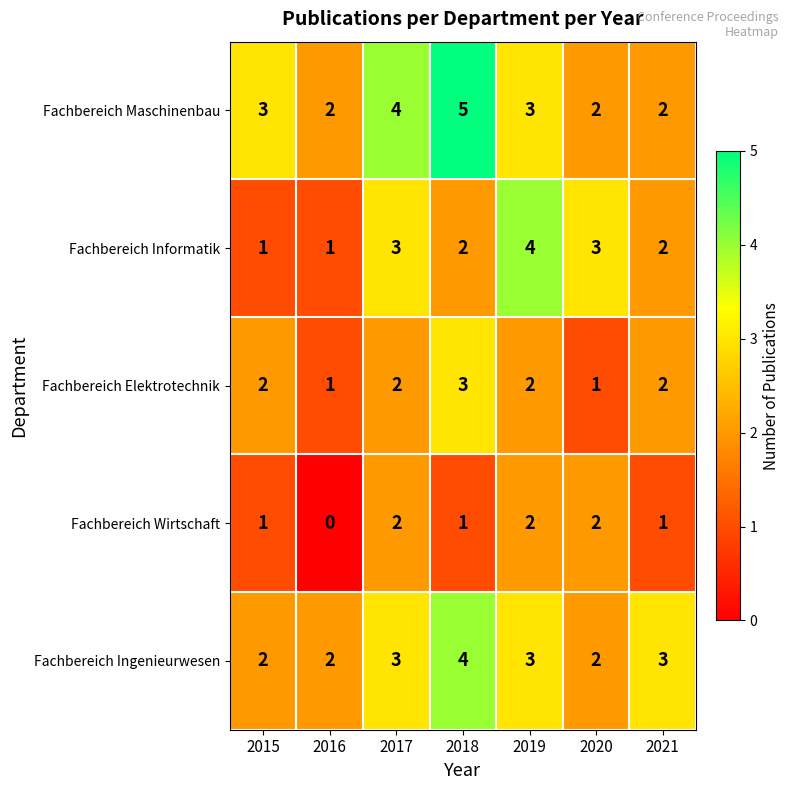

Between 2015 and 2019, which series saw the biggest shift?

Fachbereich Informatik